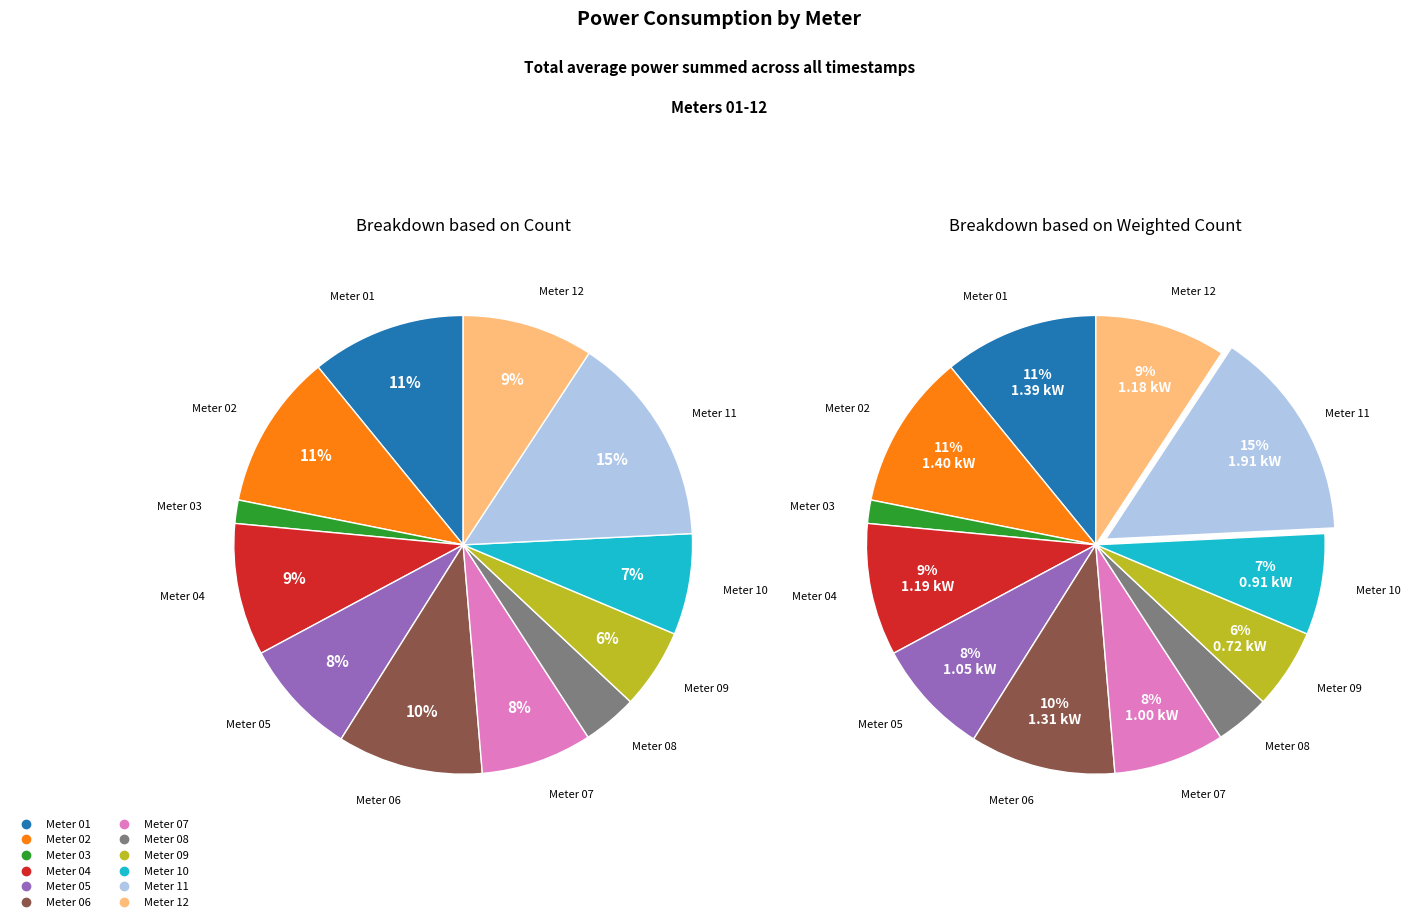

What is the change in value from 09 to 12?

+0.5